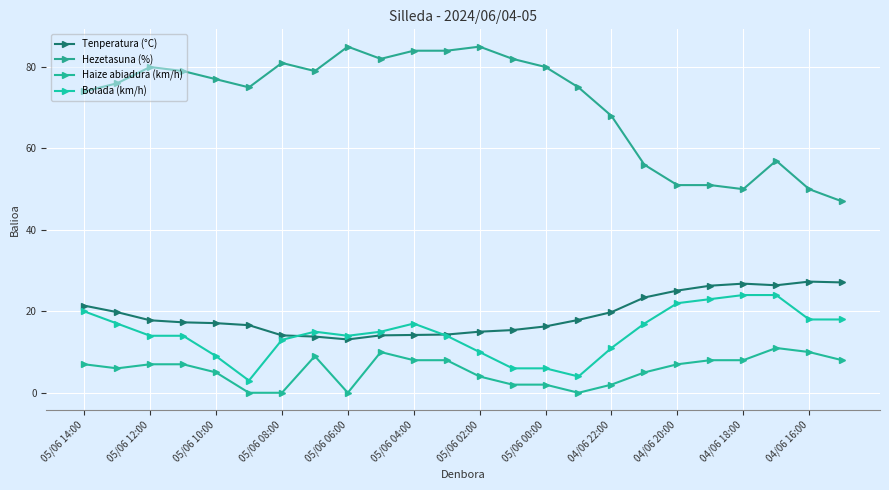

Where does the Hezetasuna (%) series first go above 77?

05/06 12:00